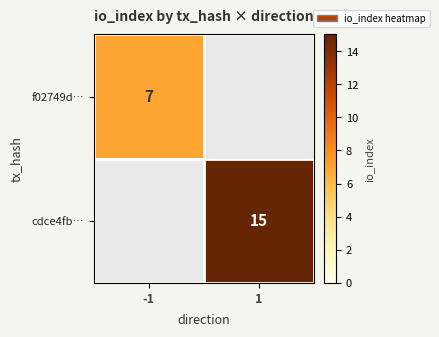

The cdce4fb… series shows 23 at 1. True or false?

False